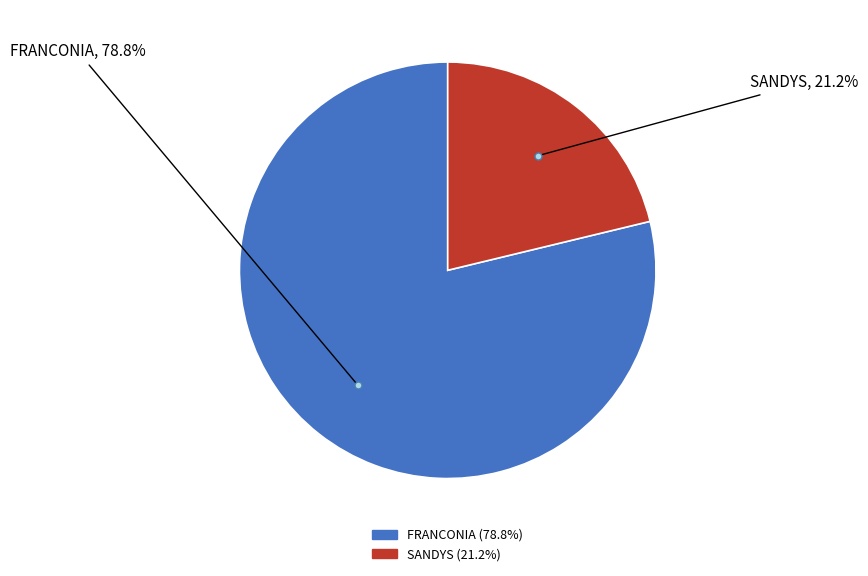

Count the number of slices in the pie.

2